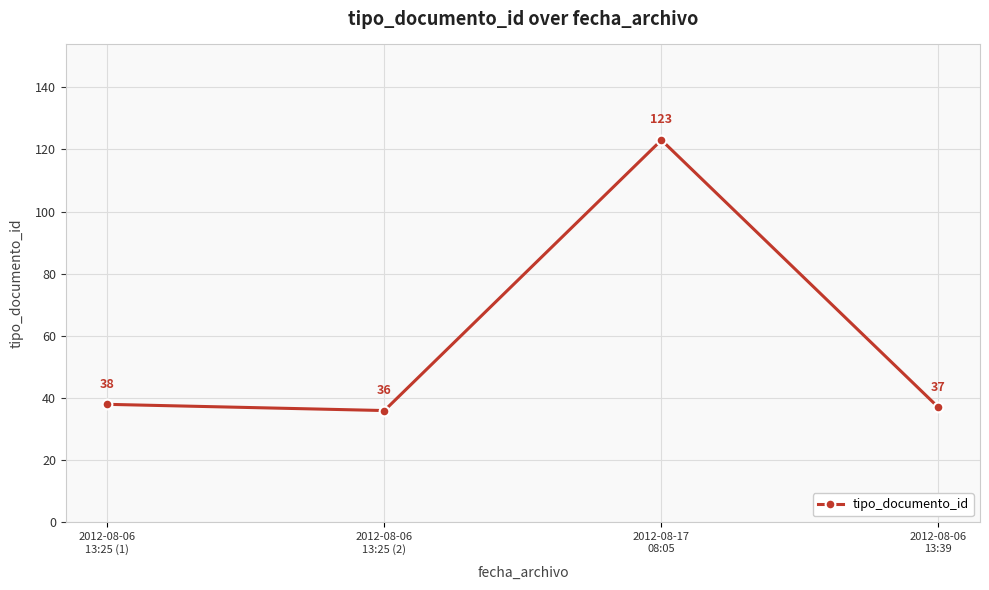

What is the label of the 1st point from the right?

2012-08-06
13:39